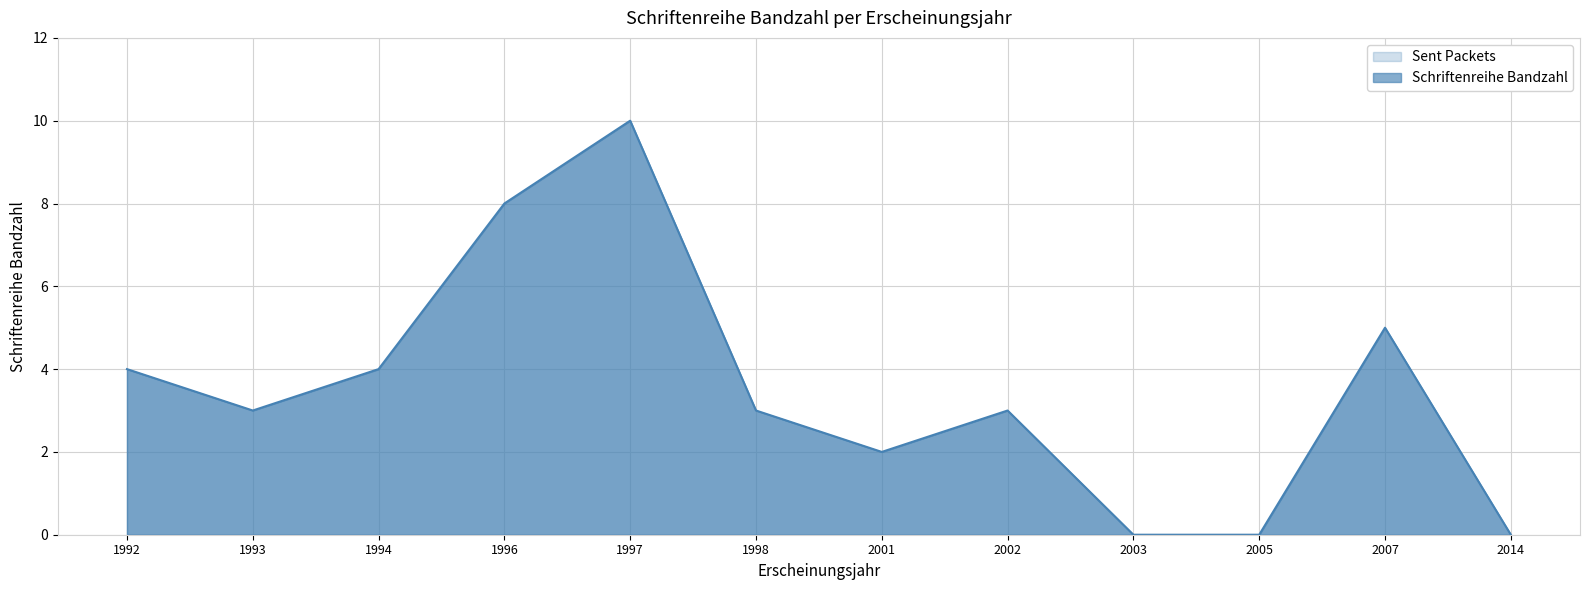

Reading right to left, extract all data points from this chart.

0	5	0	0	3	2	3	10	8	4	3	4